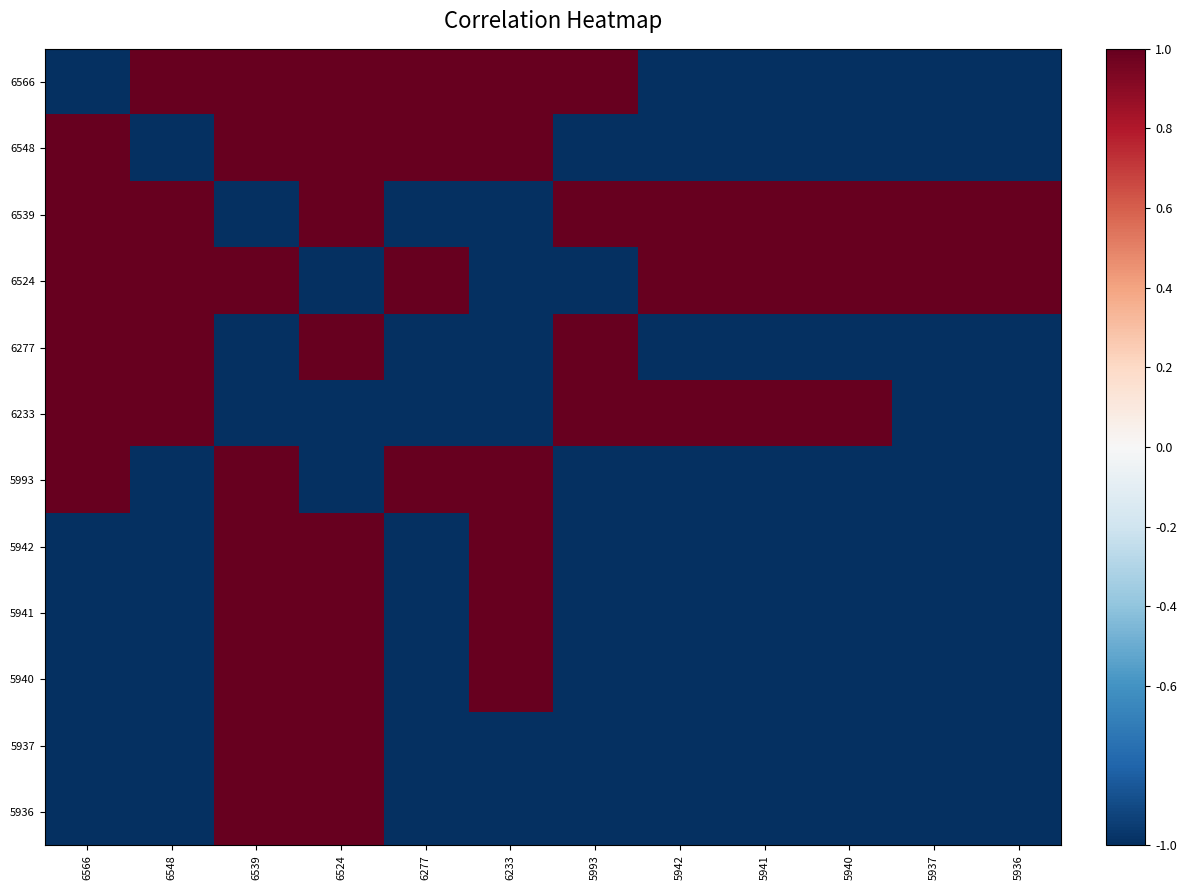

List the series in order of their peak value, lowest first.

6566, 6548, 6539, 6524, 6277, 6233, 5993, 5942, 5941, 5940, 5937, 5936